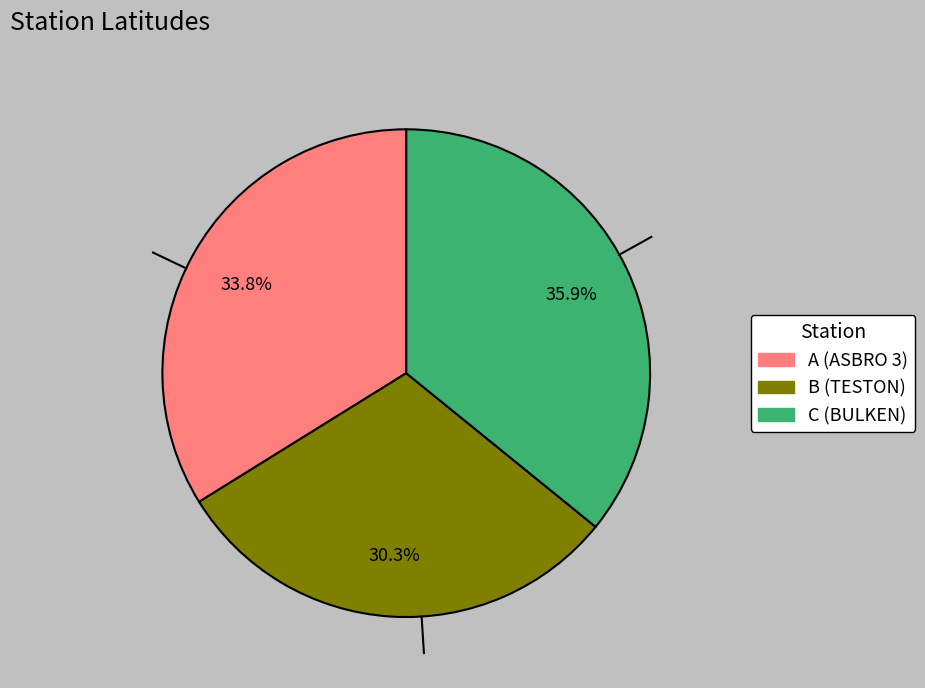

Is A (ASBRO 3) the majority of the pie?

No